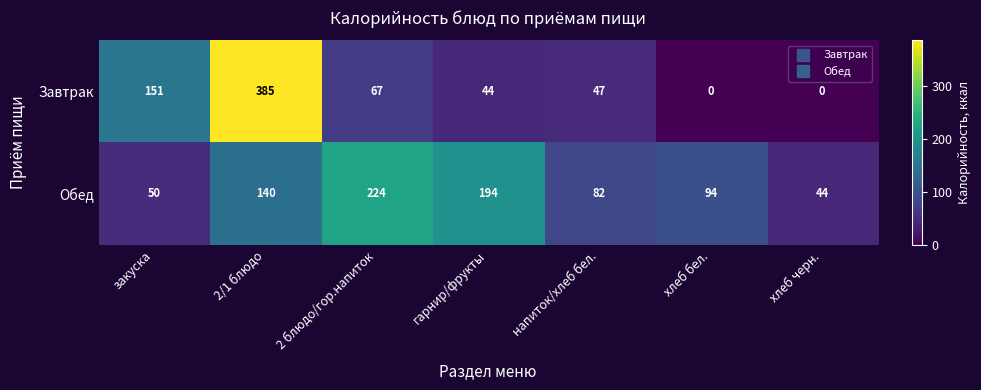

Which label corresponds to the largest value in the chart?

2/1 блюдо